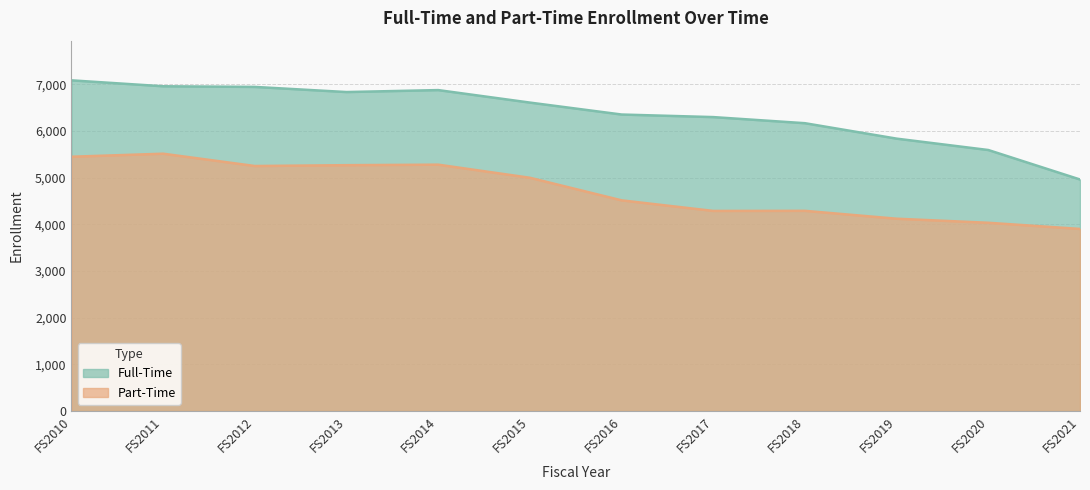

What is the difference between the second highest and second lowest values in the Full-Time series?

1367